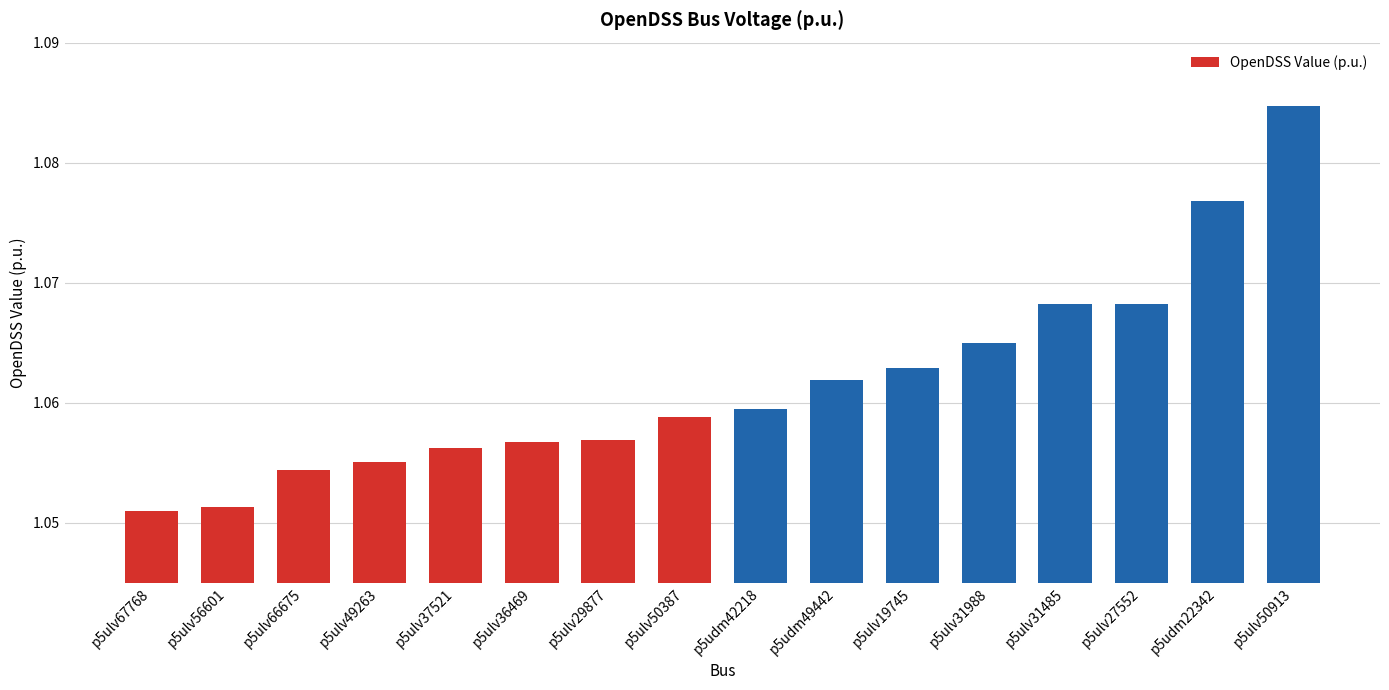

Count the values in the range 1 to 2.

16